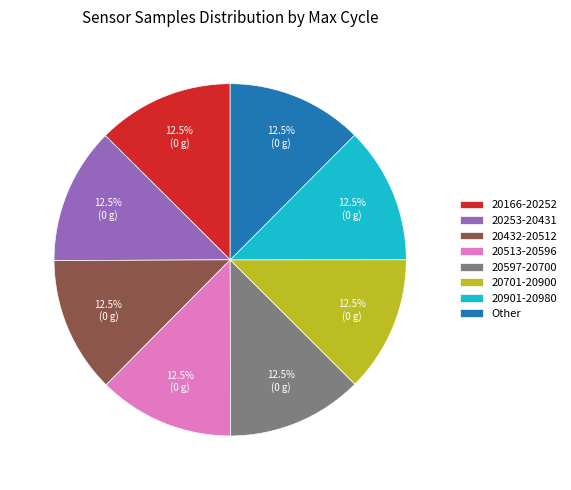

Does 20513-20596 represent more than half of the total?

No